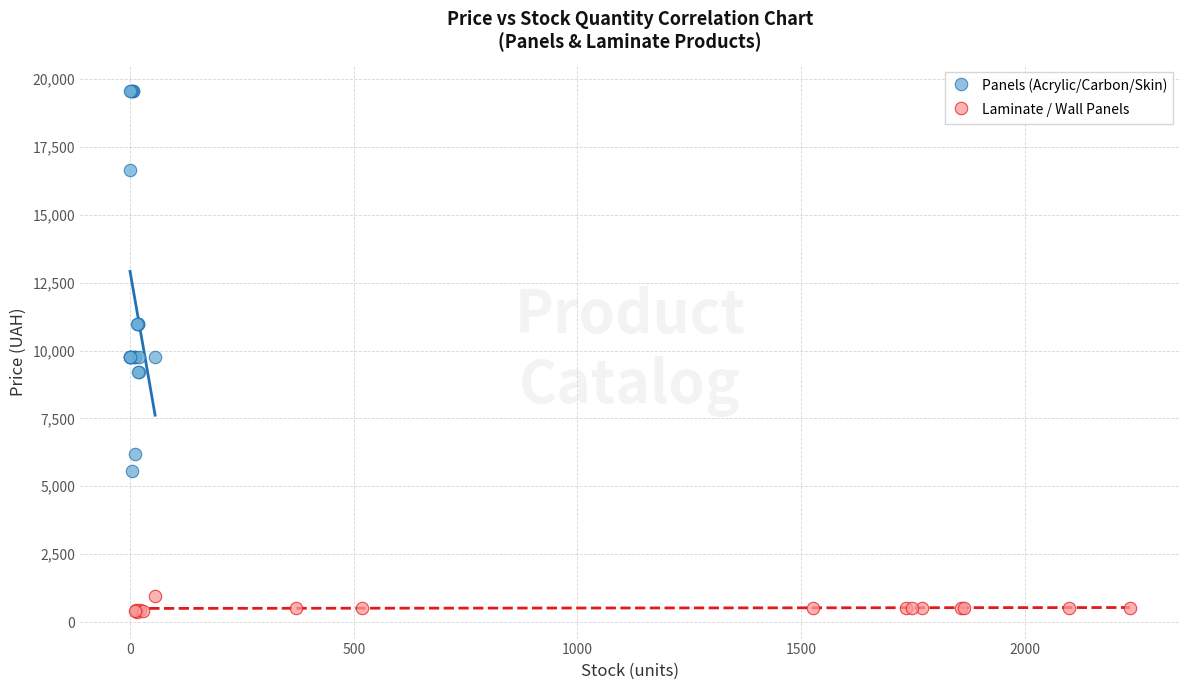

What are all the series names shown in the legend?

Panels (Acrylic/Carbon/Skin), Laminate / Wall Panels